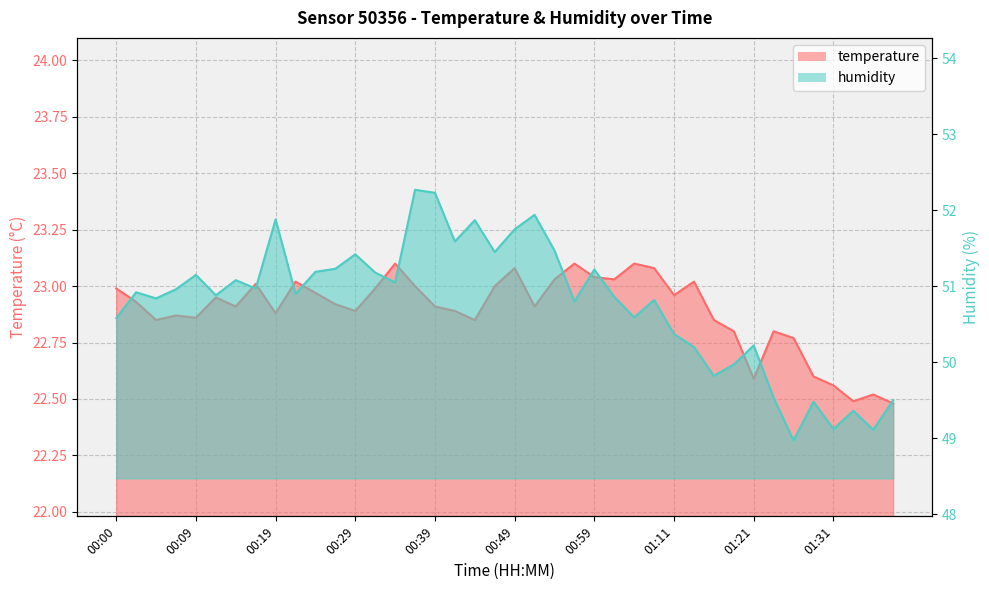

Does the chart have visible grid lines?

Yes